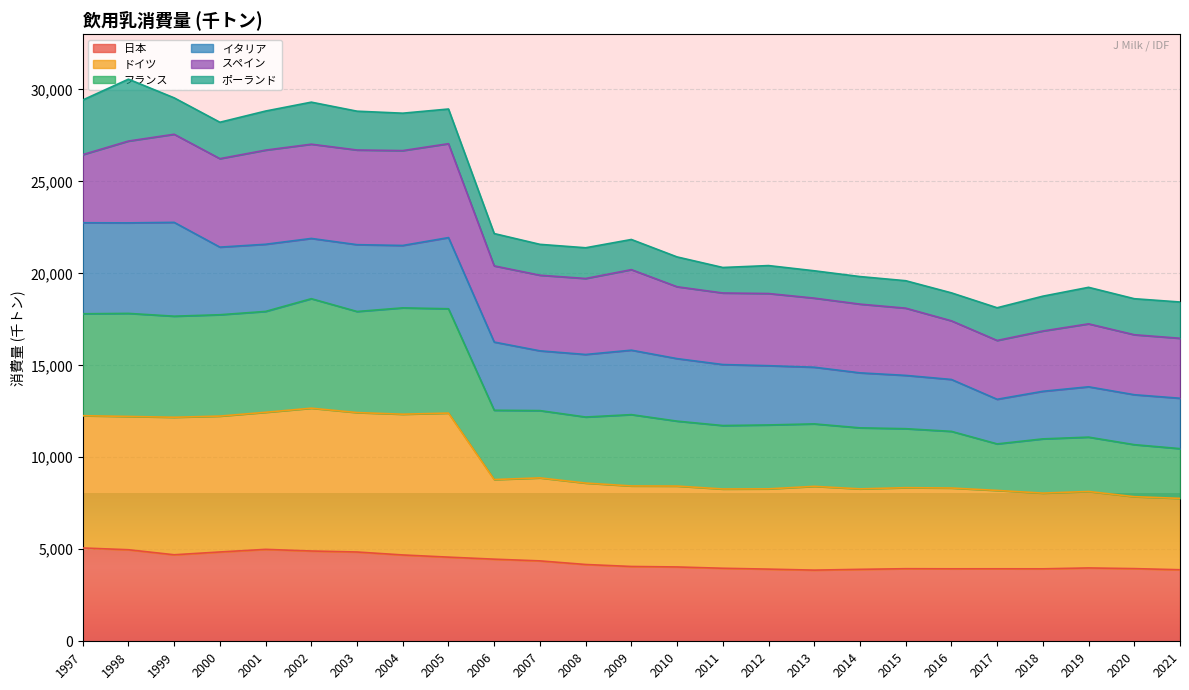

Is it true that 日本 equals 2078 at 2013?

False